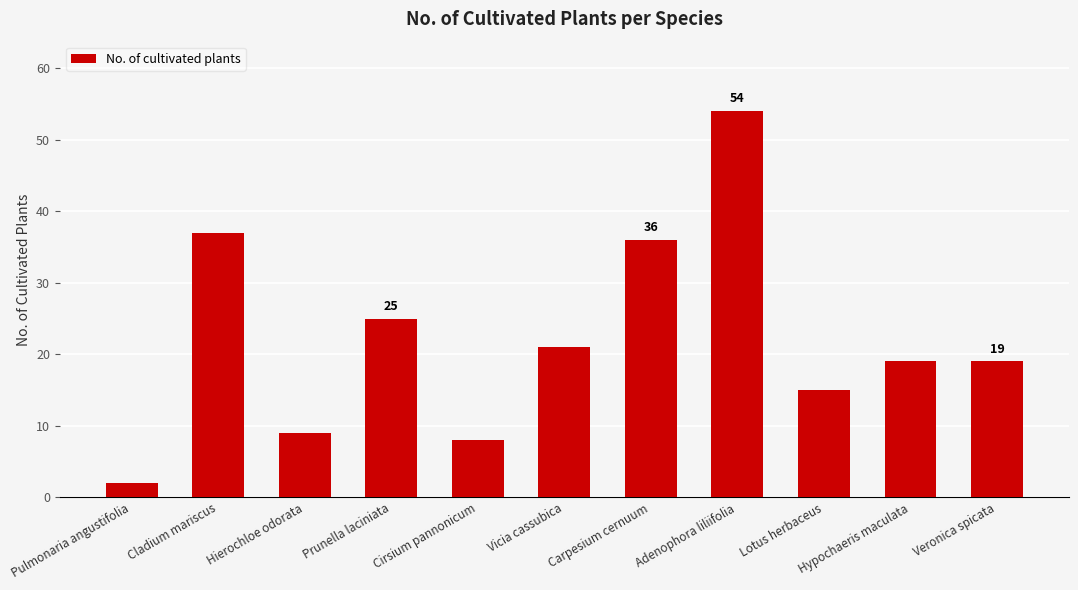

What is the difference between the values at Hierochloe odorata and Carpesium cernuum?

27